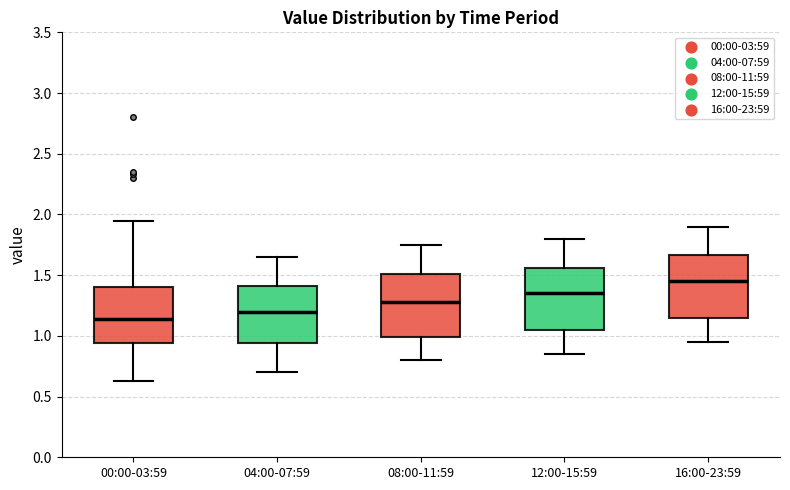

Where is the lower edge of the box for 00:00-03:59 on the y-axis? The values are not printed on the chart, so give them approximately, as read against the axis.

0.95